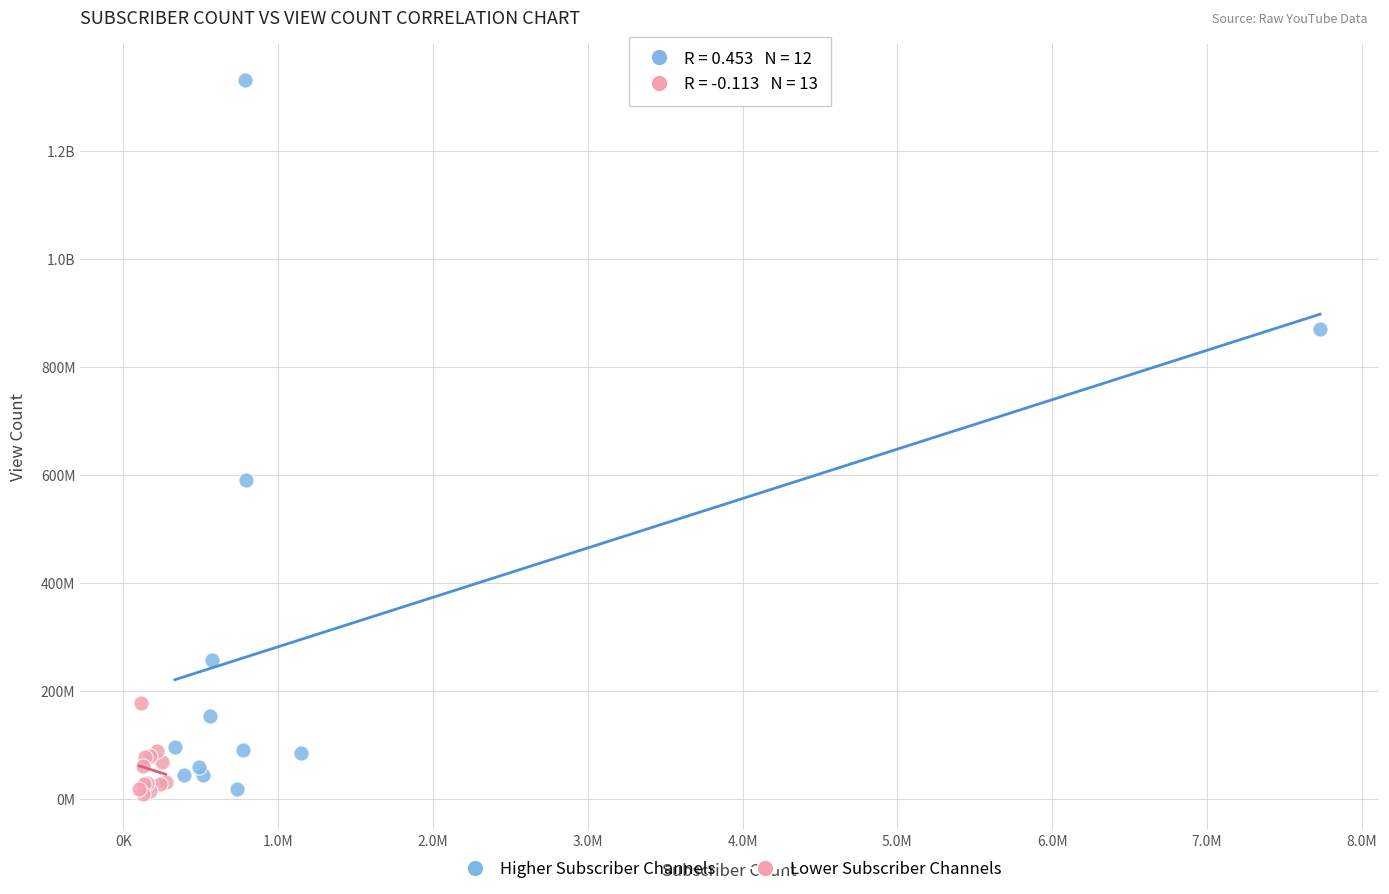

What are all the series names shown in the legend?

Higher Subscriber Channels, Lower Subscriber Channels